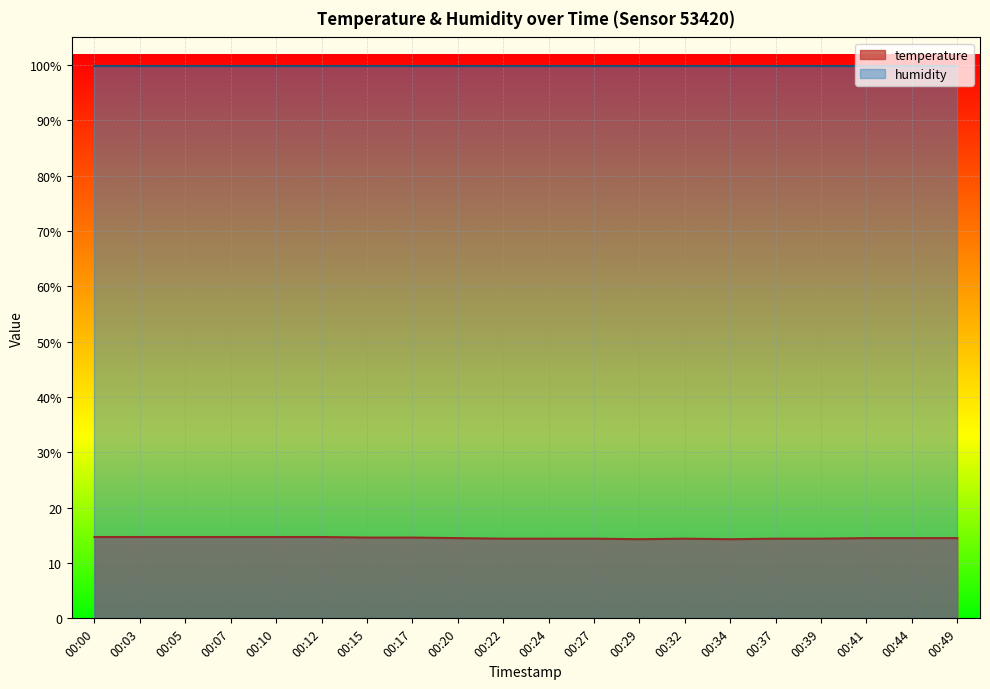

What is the change in value from 00:03 to 00:24?

-0.3